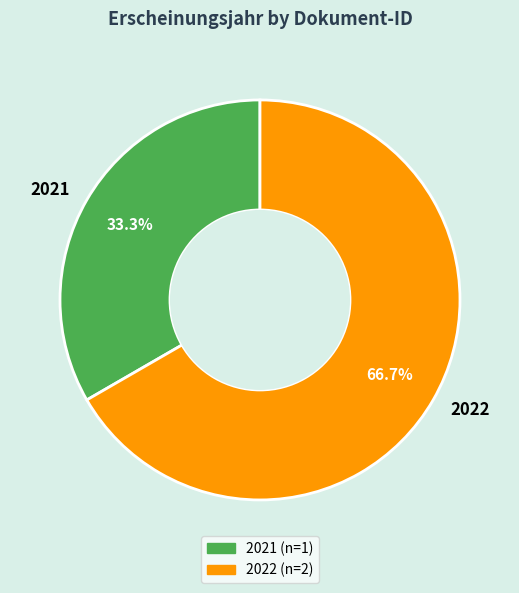

Which category has the smallest portion of the pie?

2021